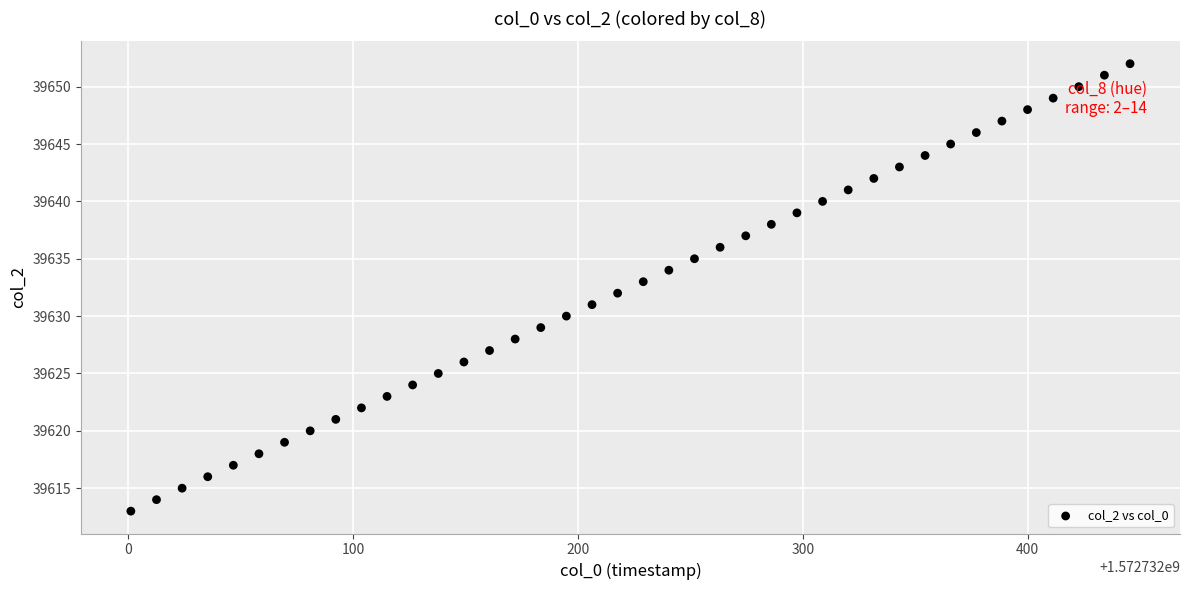

What is the range of Y values (max minus min)?

39